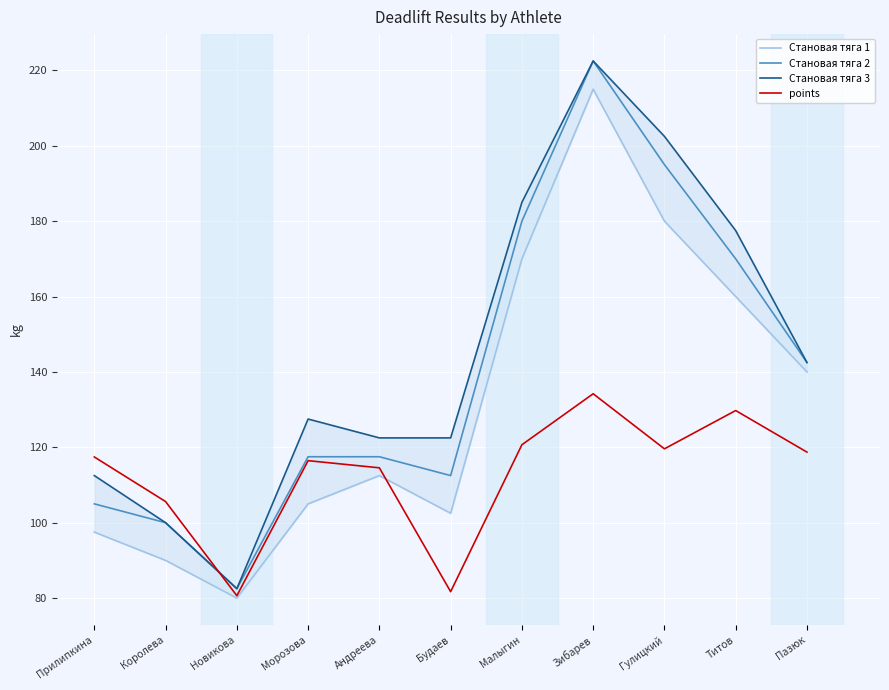

How many series are shown in this chart?

4